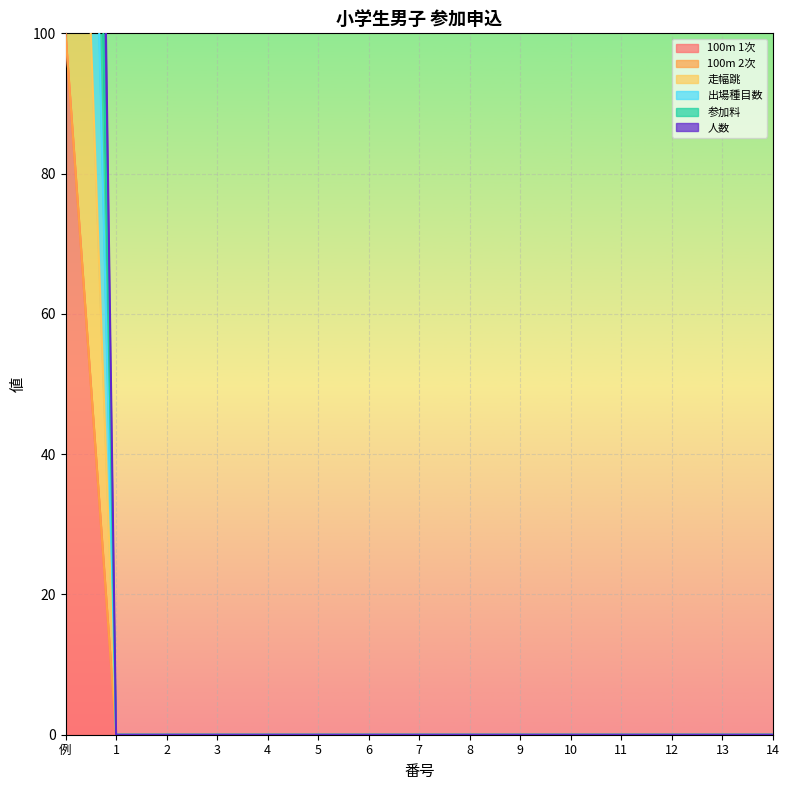

True or false: 100m 1次 and 出場種目数 intersect in this chart.

False